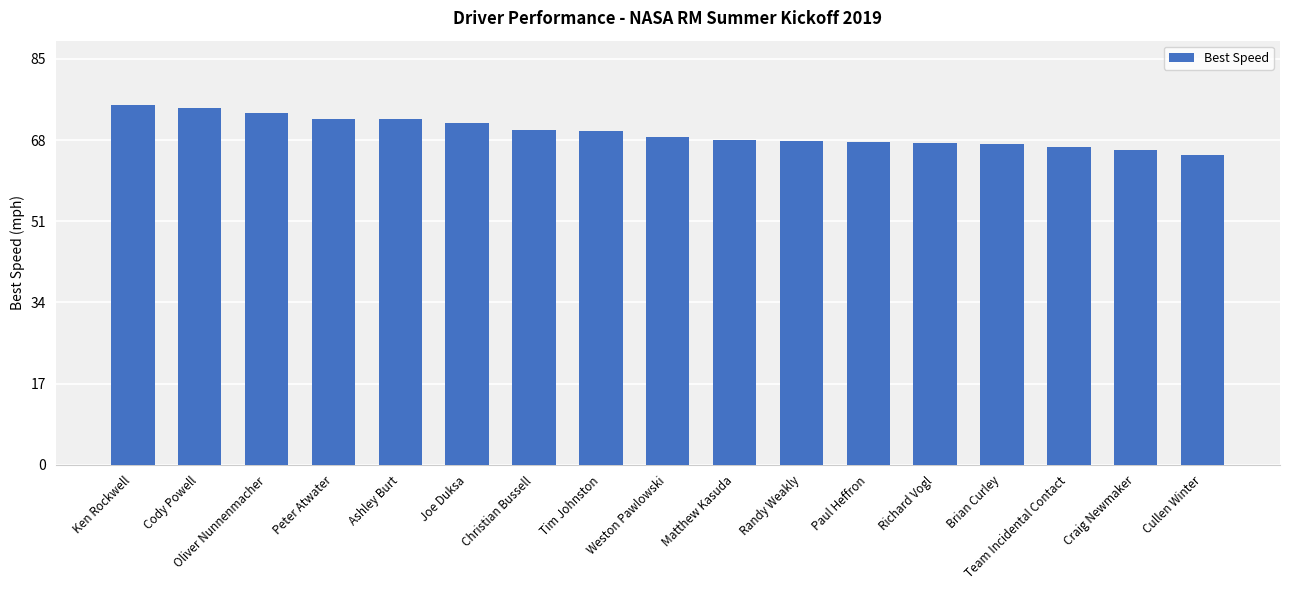

What is the difference between the maximum and second lowest values?

9.3